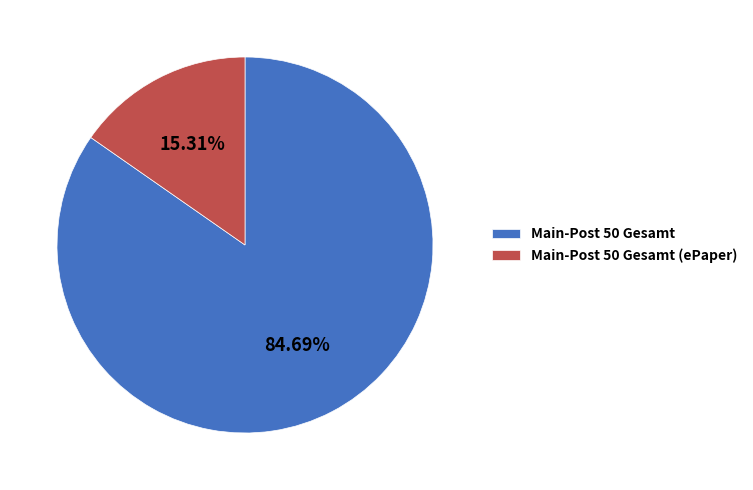

How many slices are in this pie chart?

2